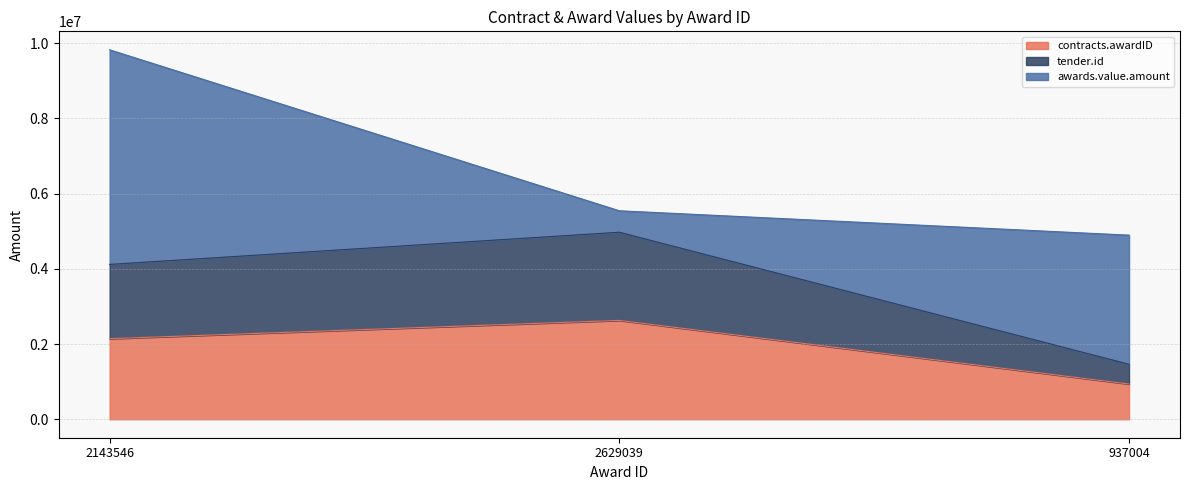

How many lines are shown in the chart?

3